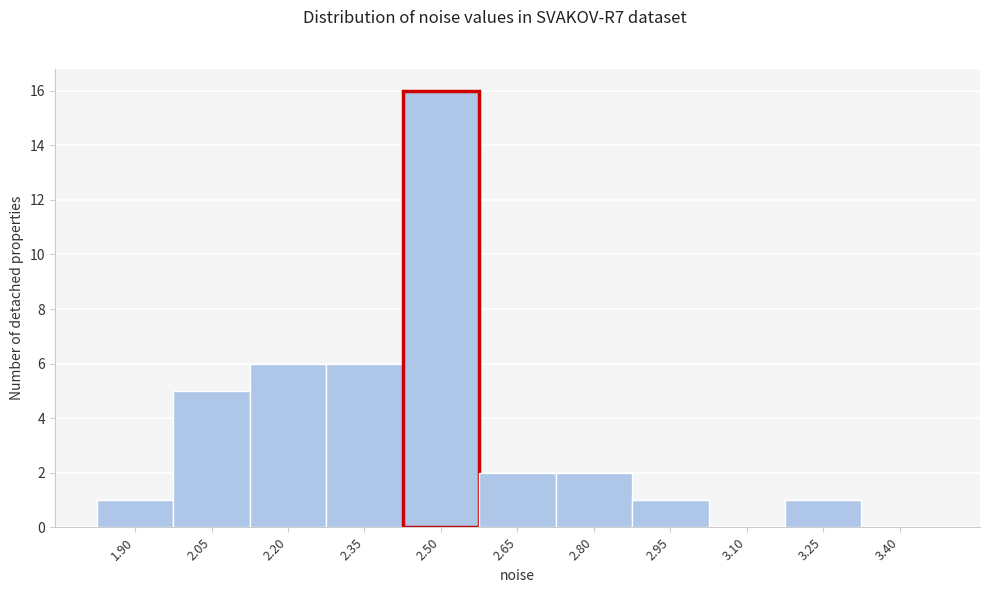

Reading left to right, list all the values displayed in this chart.

1.90=1	2.05=5	2.20=6	2.35=6	2.50=16	2.65=2	2.80=2	2.95=1	3.10=0	3.25=1	3.40=0